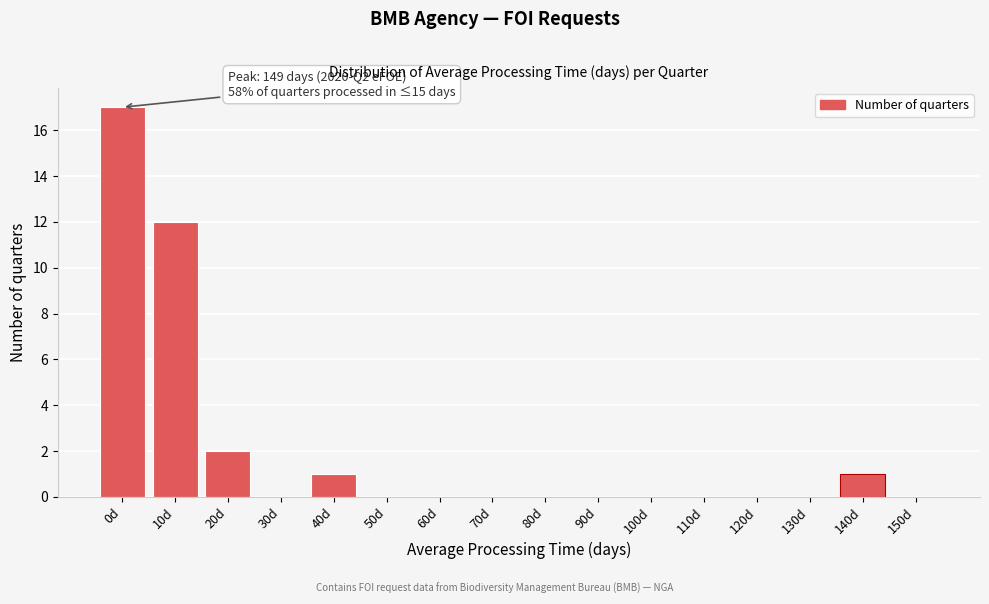

Reading left to right, what are all the values shown in this chart?

0d=17	10d=12	20d=2	30d=0	40d=1	50d=0	60d=0	70d=0	80d=0	90d=0	100d=0	110d=0	120d=0	130d=0	140d=1	150d=0